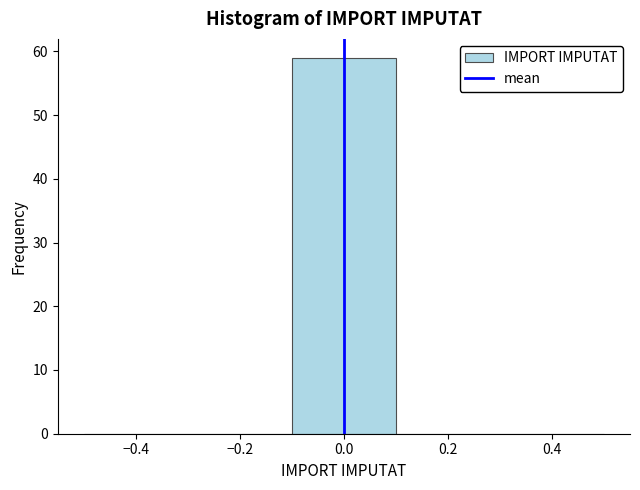

Which range on the x-axis has the tallest bar?

-0.1 to 0.1